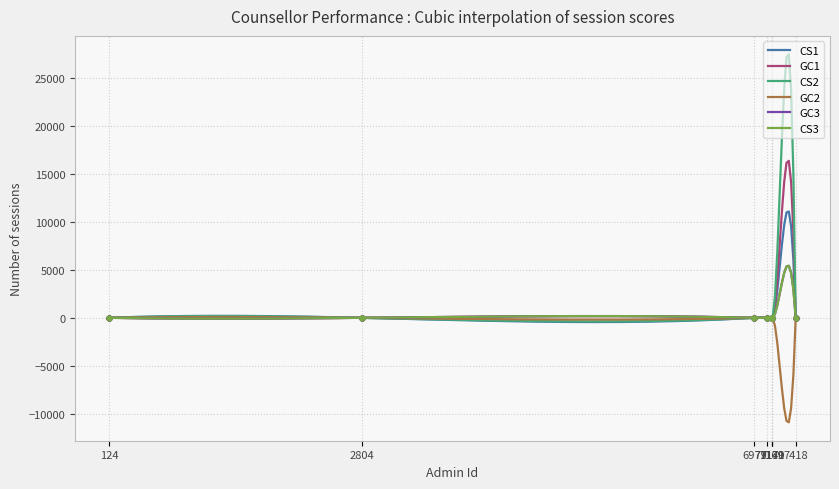

Is the value of GC2 at 2804 greater than the value of GC1 at 7418?

No